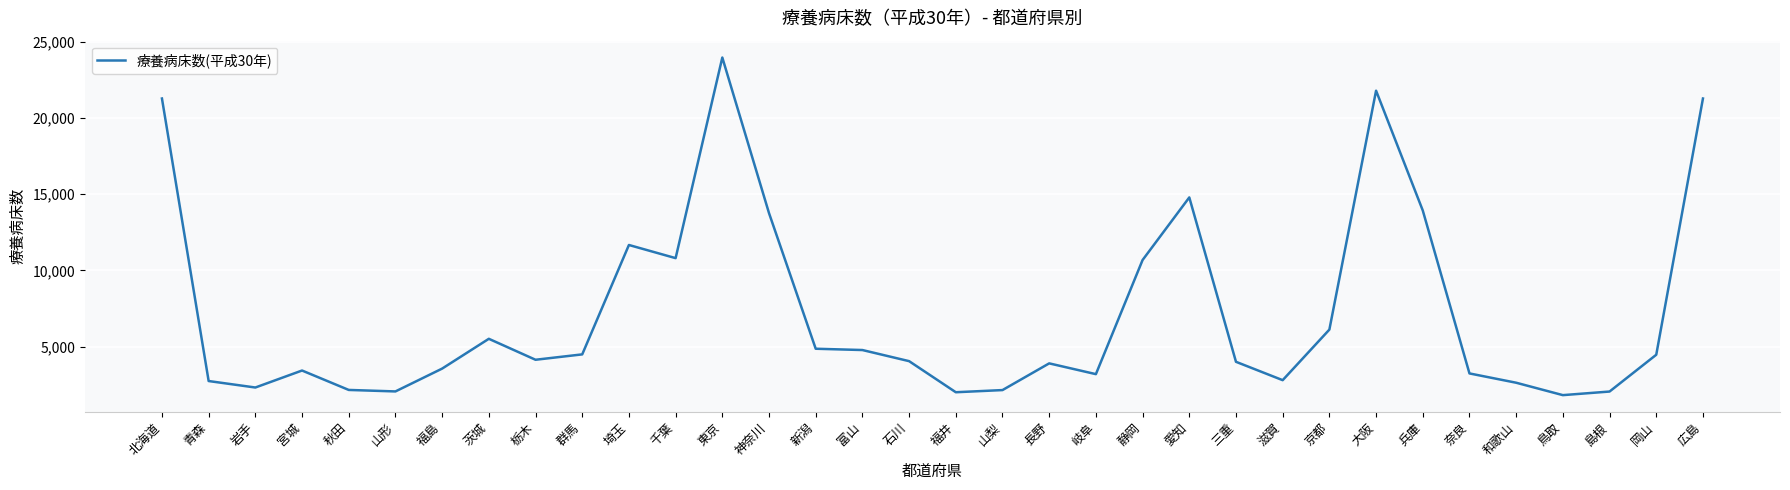

True or false: the data has more than 2 interior local peaks.

True